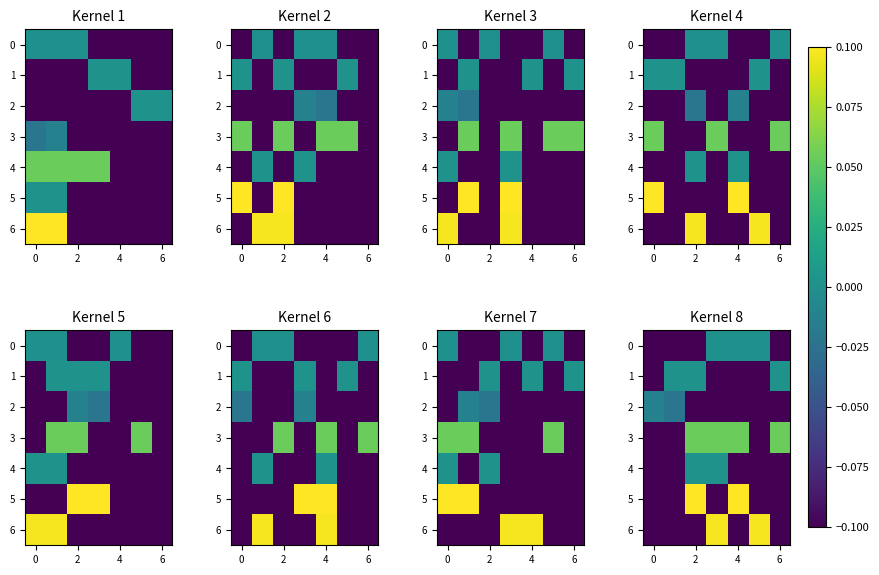

What is the lowest value of the 6 series?

-0.1